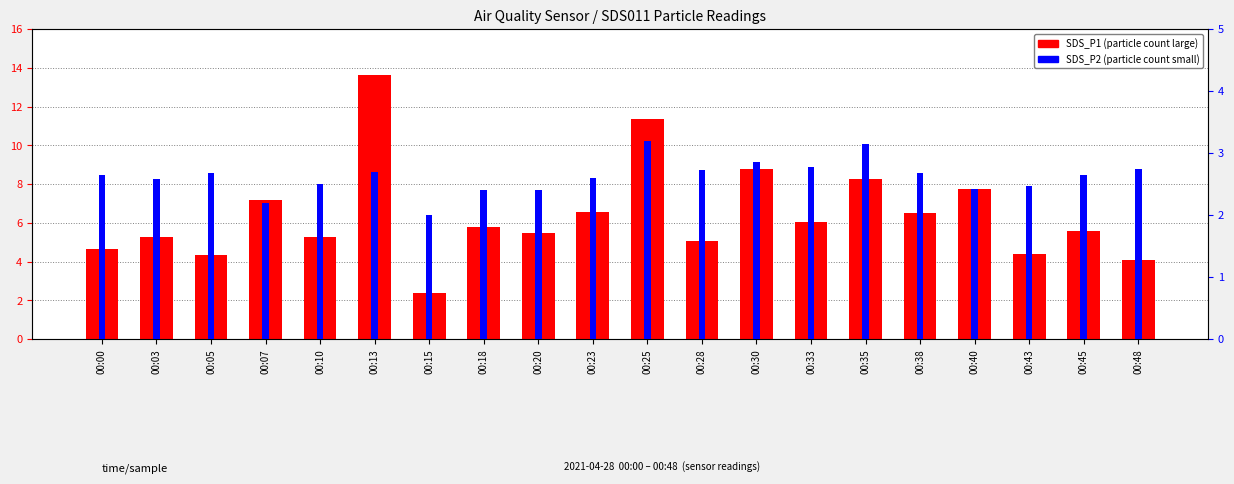

How many bars are there in total?

40